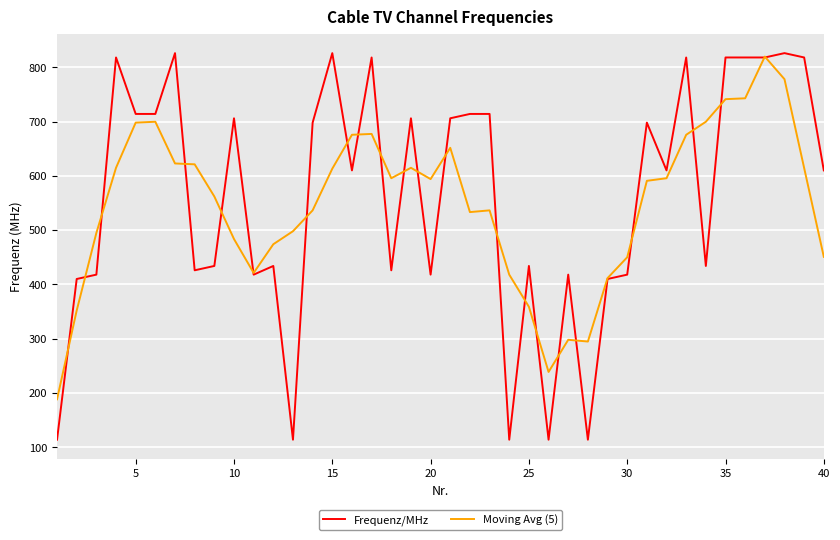

Which series has the widest spread of values?

Frequenz/MHz